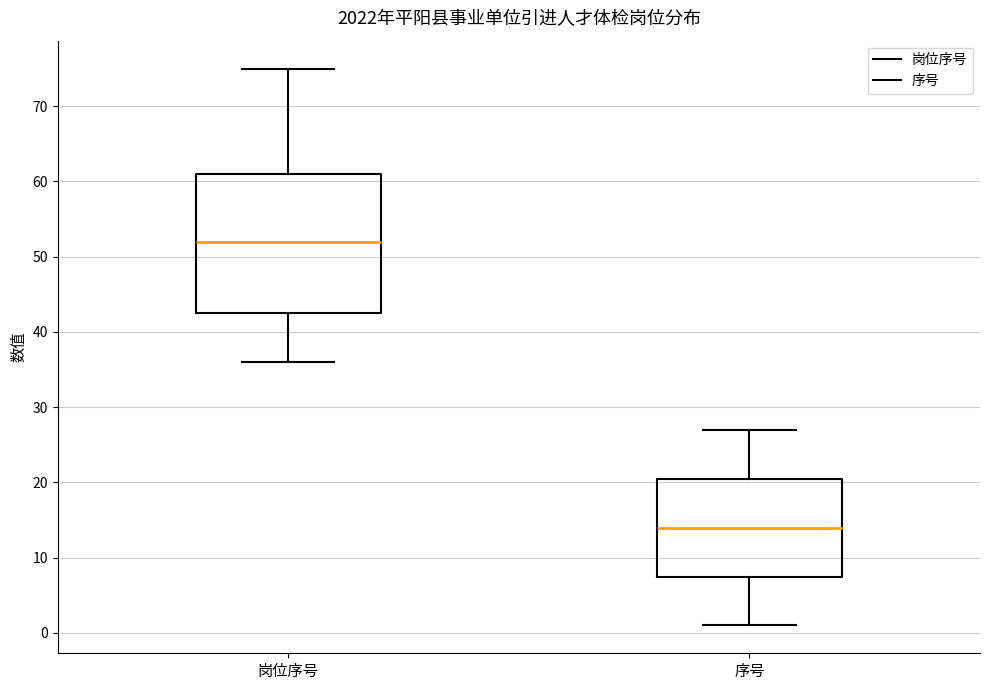

Reading left to right, read every box against the y-axis: the position of its median line, the range the box covers, and the ends of its whiskers. The values are not printed on the chart, so give them approximately, as read against the axis.

岗位序号: median 52, box 43 to 61, whiskers 36 to 75
序号: median 14, box 8 to 21, whiskers 1 to 27